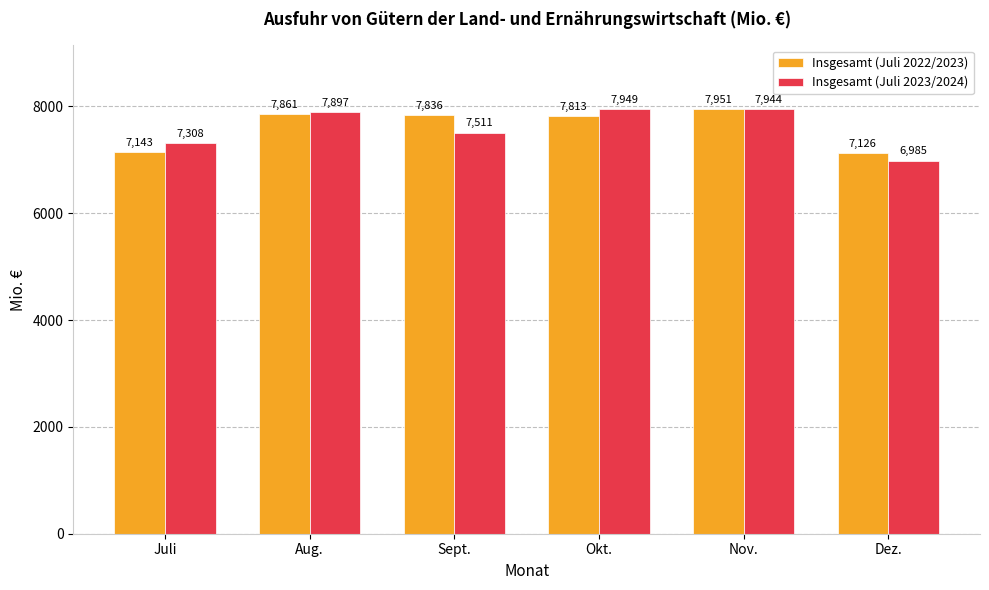

At which category is the sum across all series the highest?

Nov.